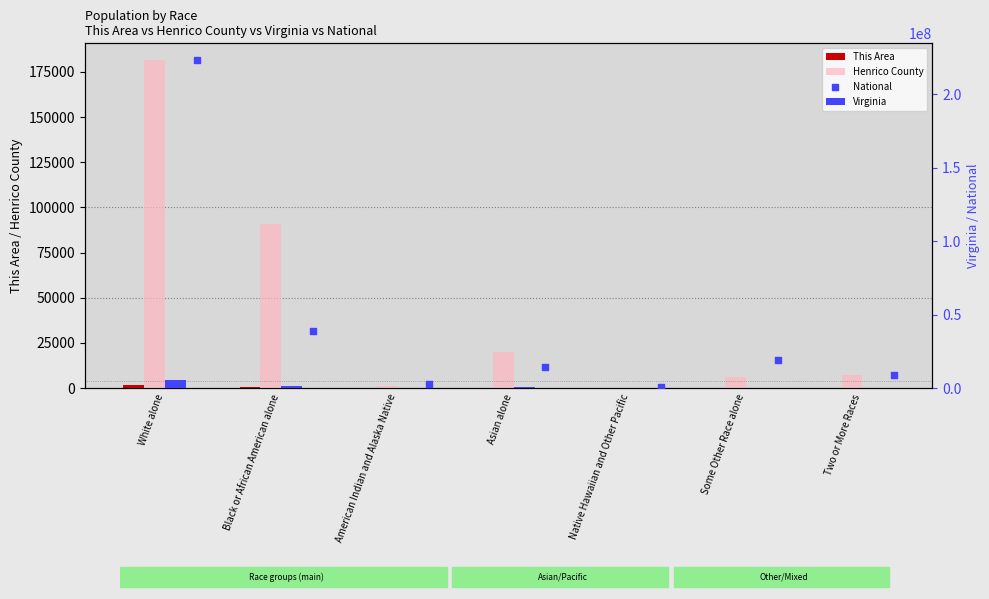

At how many categories does at least one series exceed 217361850?

1